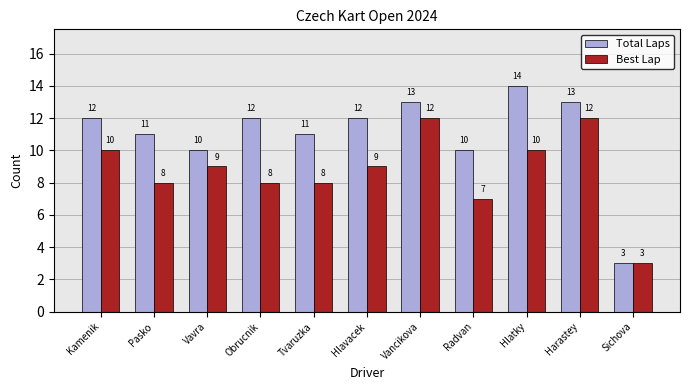

Which series has the largest range (max minus min)?

Total Laps